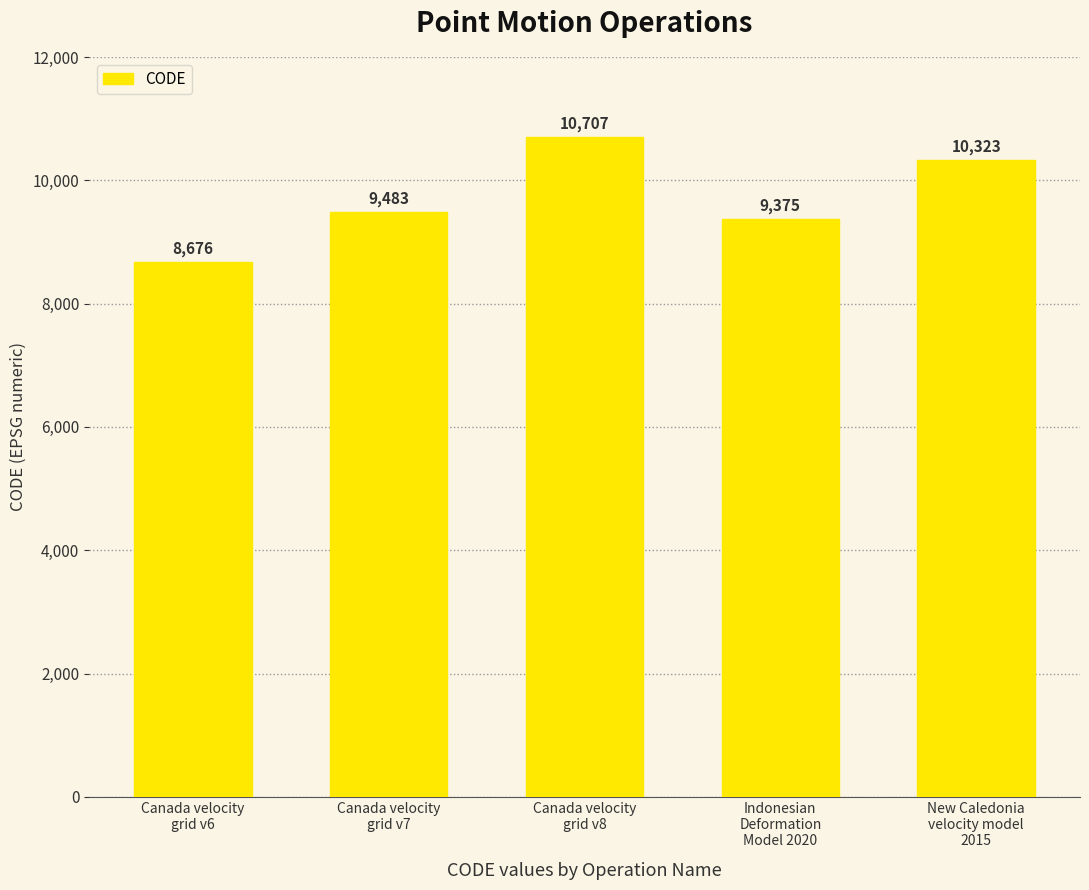

What is the ratio of the value at Canada velocity
grid v6 to the value at Indonesian
Deformation
Model 2020?

0.9